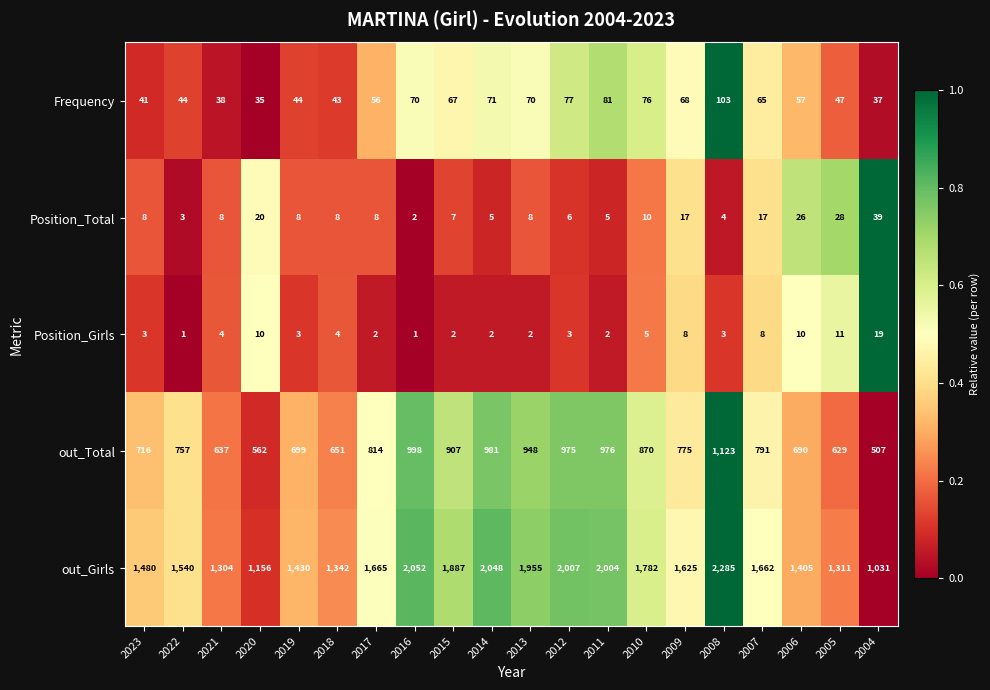

True or false: Position_Girls has a value of 1 at 2014.

False